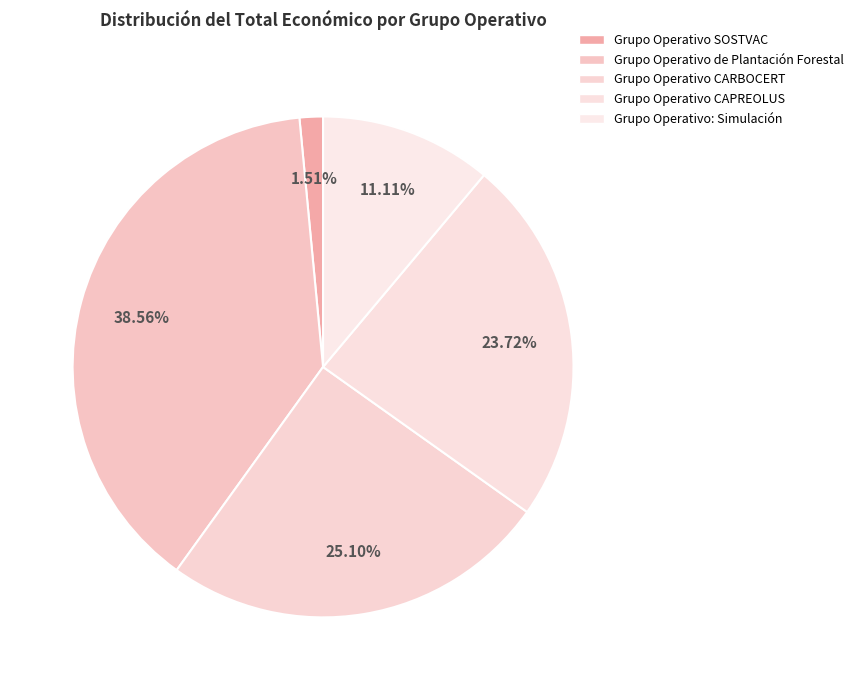

To the nearest percent, what portion does Grupo Operativo CARBOCERT represent?

25%